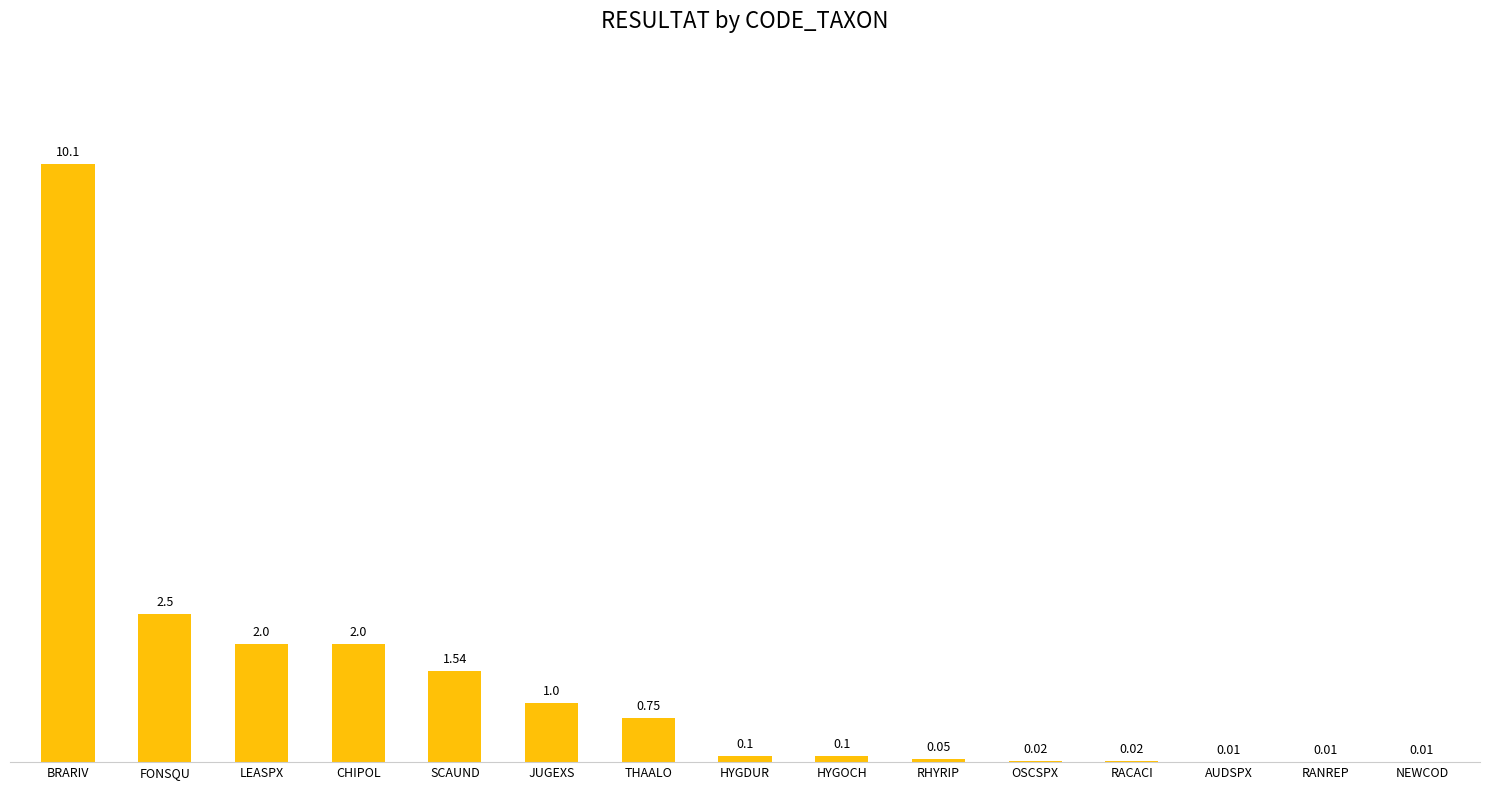

At which label is the value closest to 5?

FONSQU